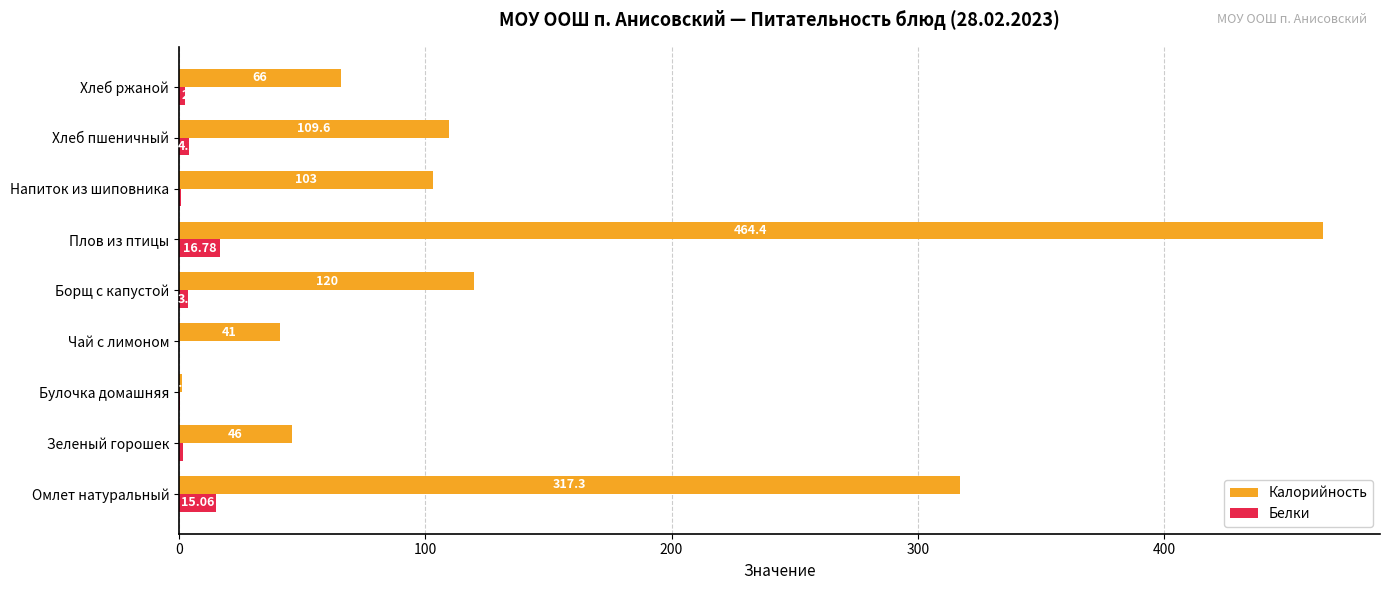

What is the sum of the Калорийность values at Хлеб ржаной and Хлеб пшеничный?

175.6